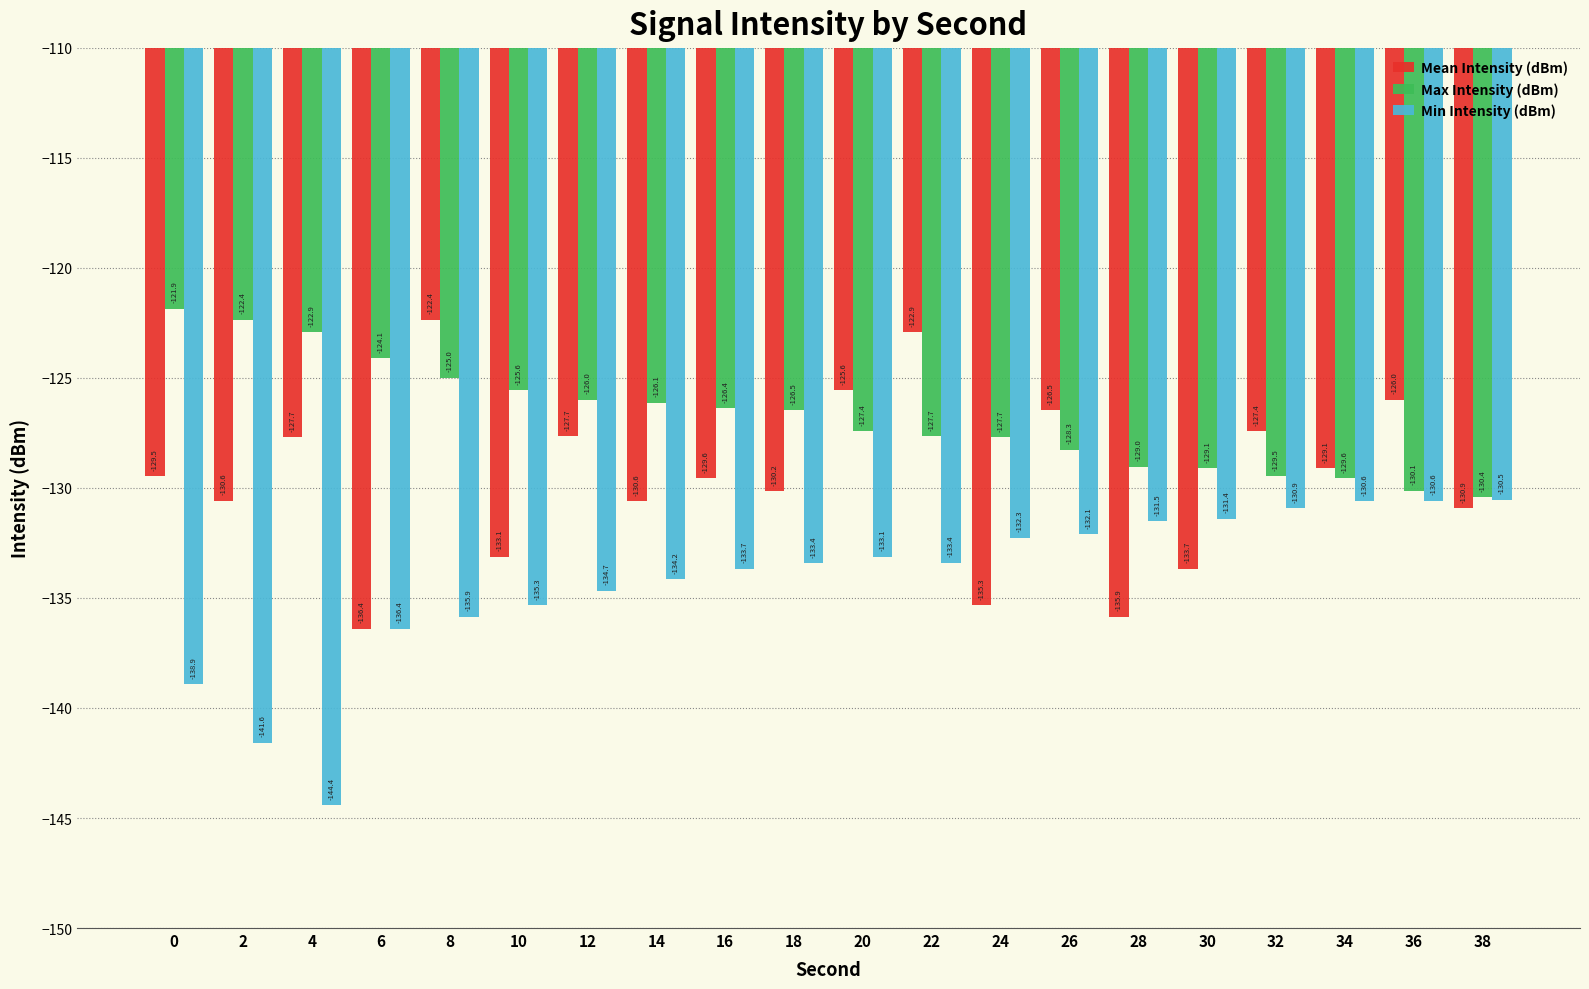

Is it true that Max Intensity (dBm) equals -125.0 at 8?

True